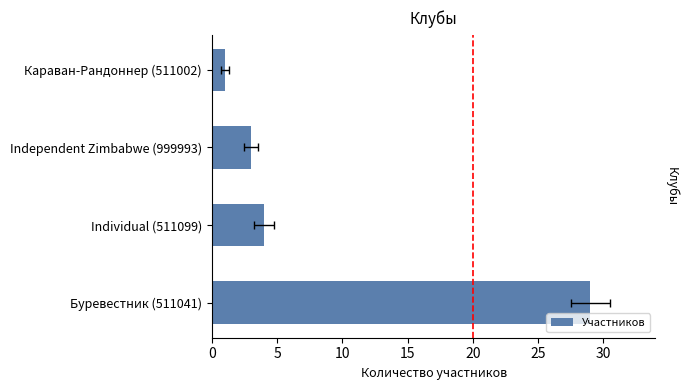

The value at Буревестник (511041) is 29. True or false?

True